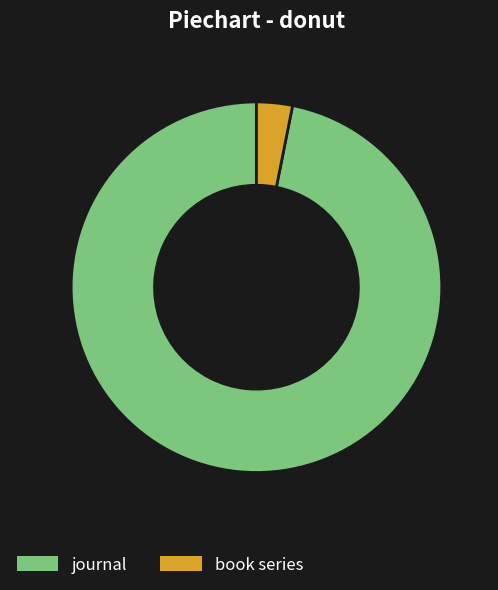

How many segments does this pie chart have?

2